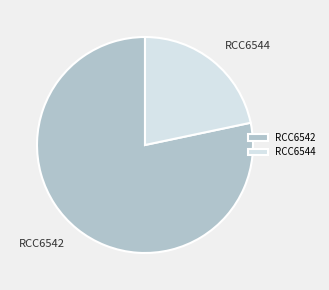

Is the sum of RCC6542 and RCC6544 greater than half?

Yes